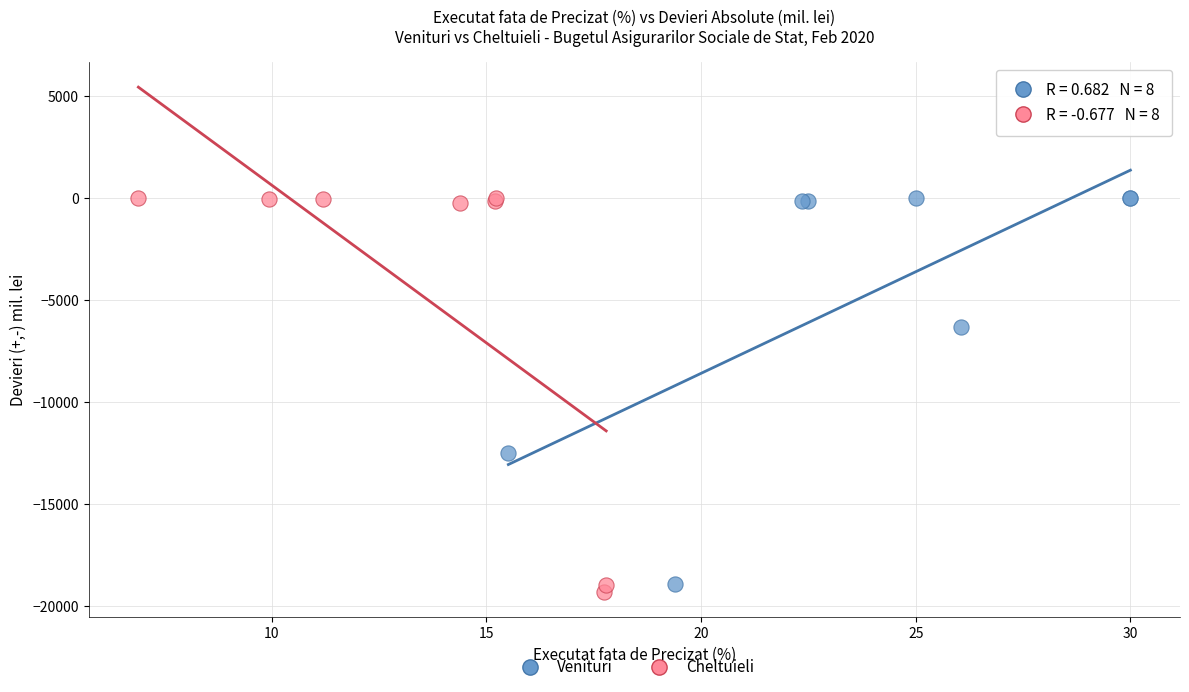

Which series has the largest Y range (max minus min)?

Cheltuieli